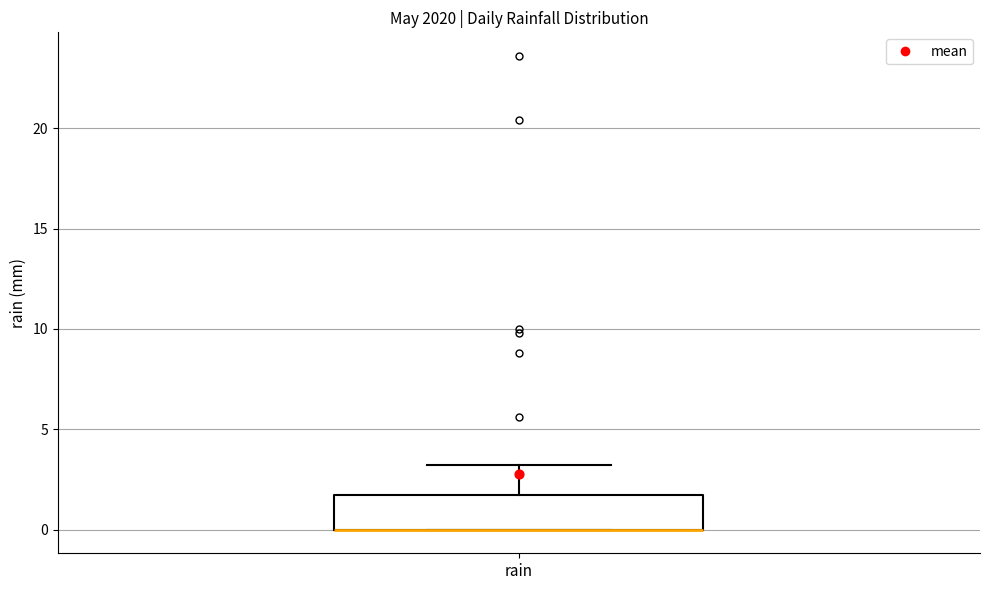

Where is the upper edge of the box for rain on the y-axis? The values are not printed on the chart, so give them approximately, as read against the axis.

1.5